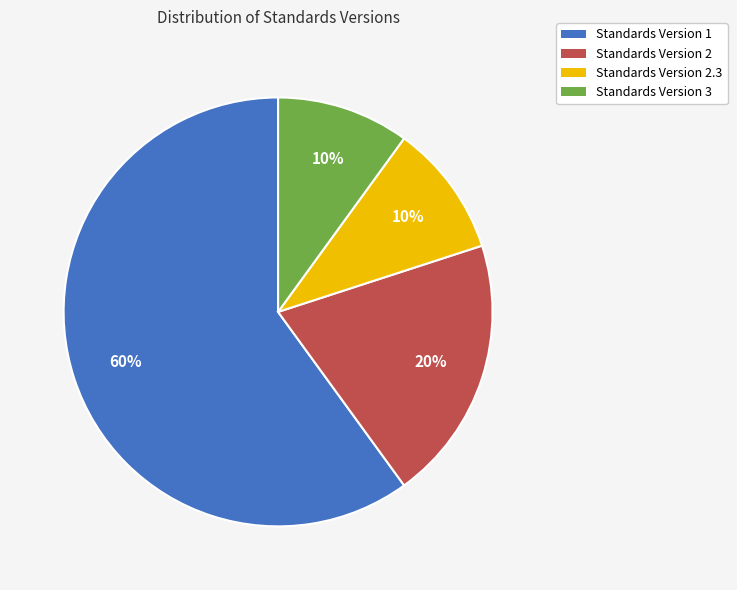

To the nearest percent, what is the difference between the largest and smallest slice percentages?

50%